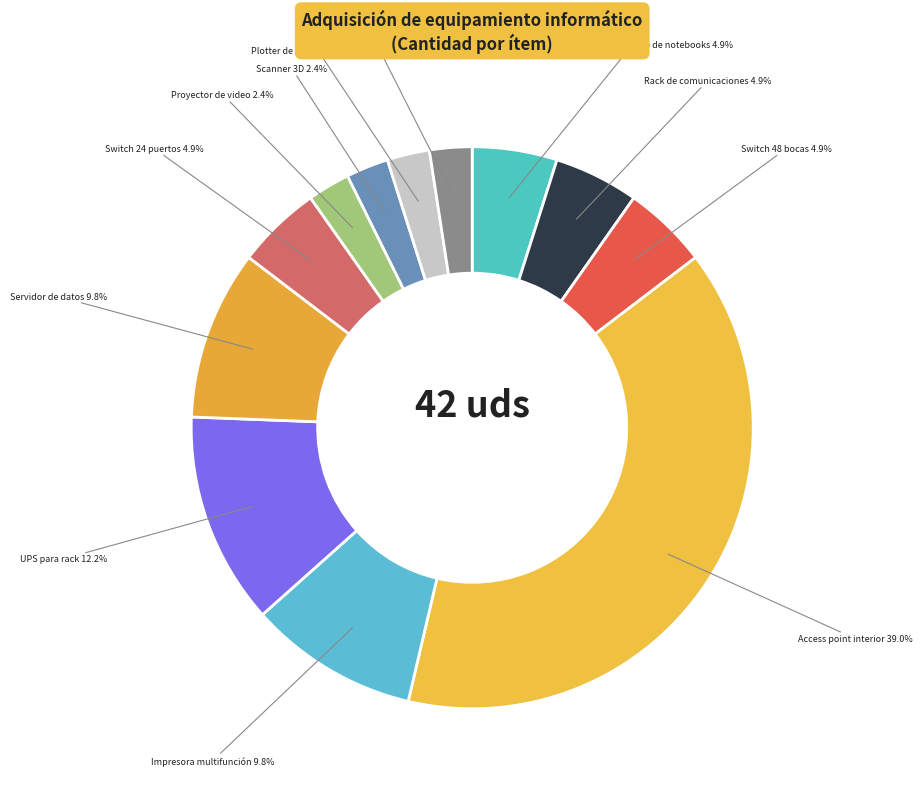

Count the number of slices in the pie.

12